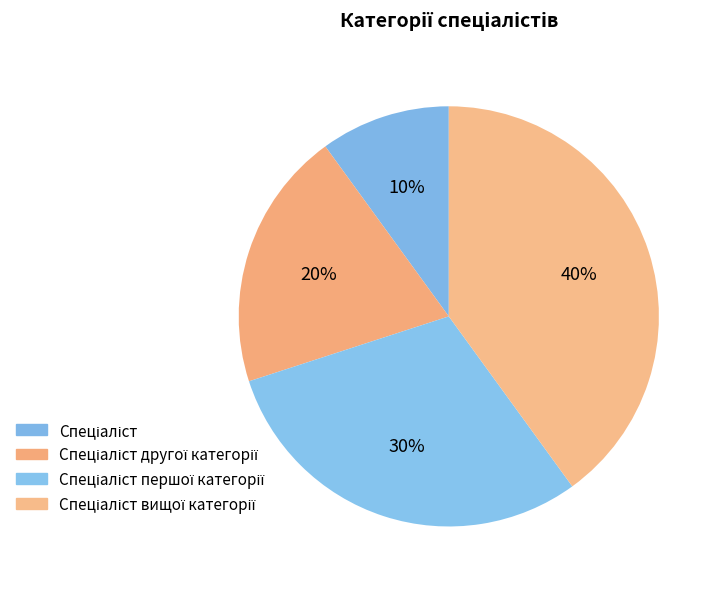

How many slices are in this pie chart?

4